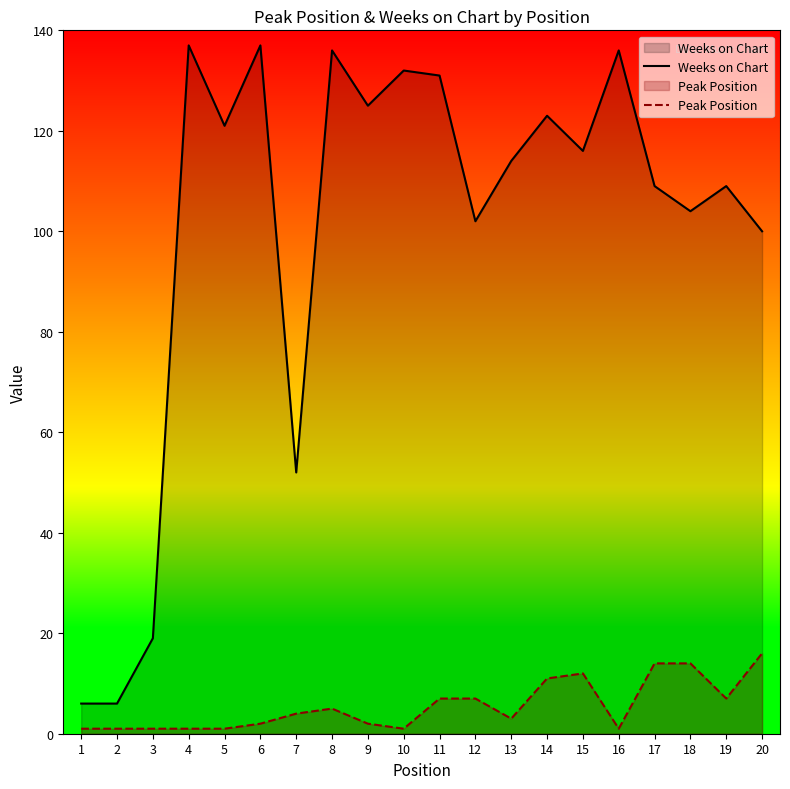

At which label does Weeks on Chart reach its peak?

4